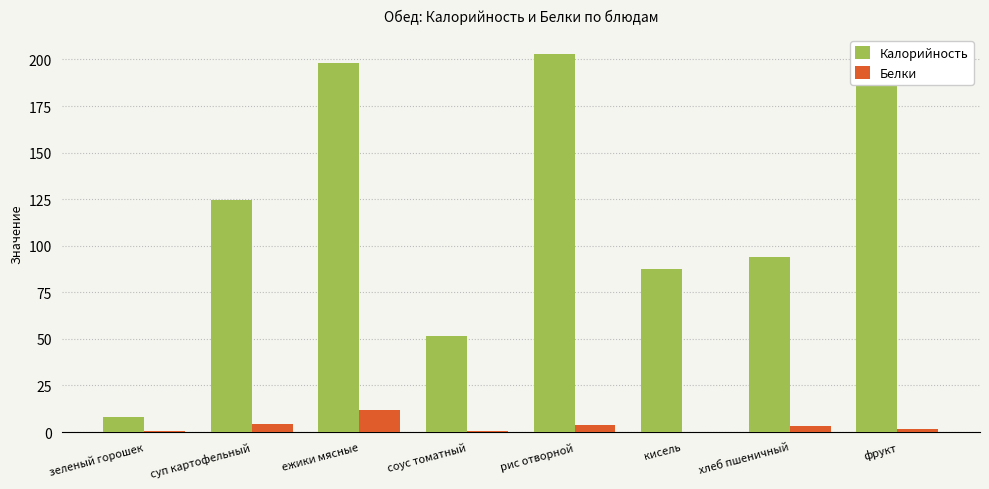

Is the value of Белки at хлеб пшеничный greater than the value of Калорийность at соус томатный?

No